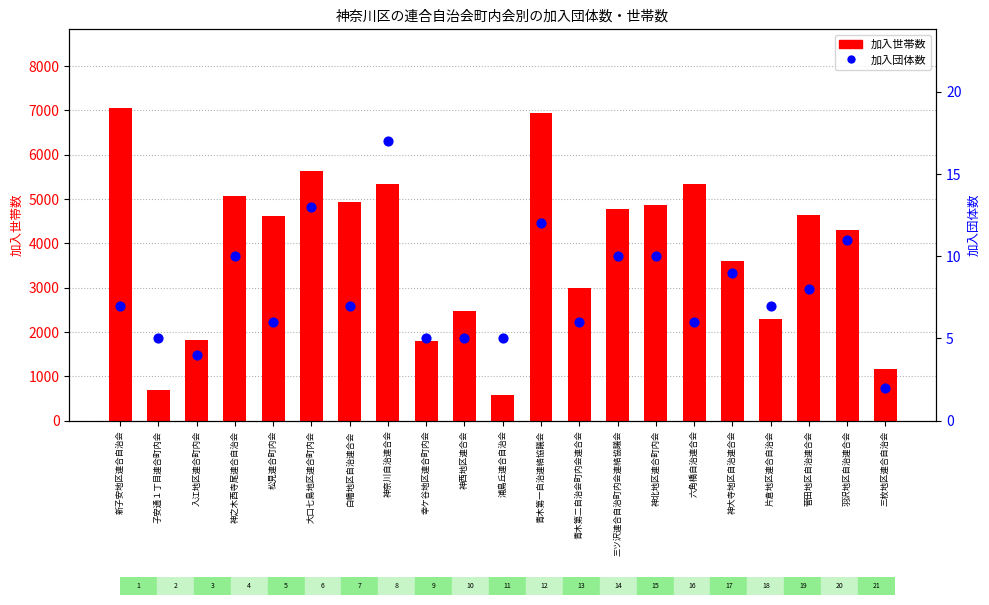

Which series reaches the minimum Y coordinate?

加入団体数